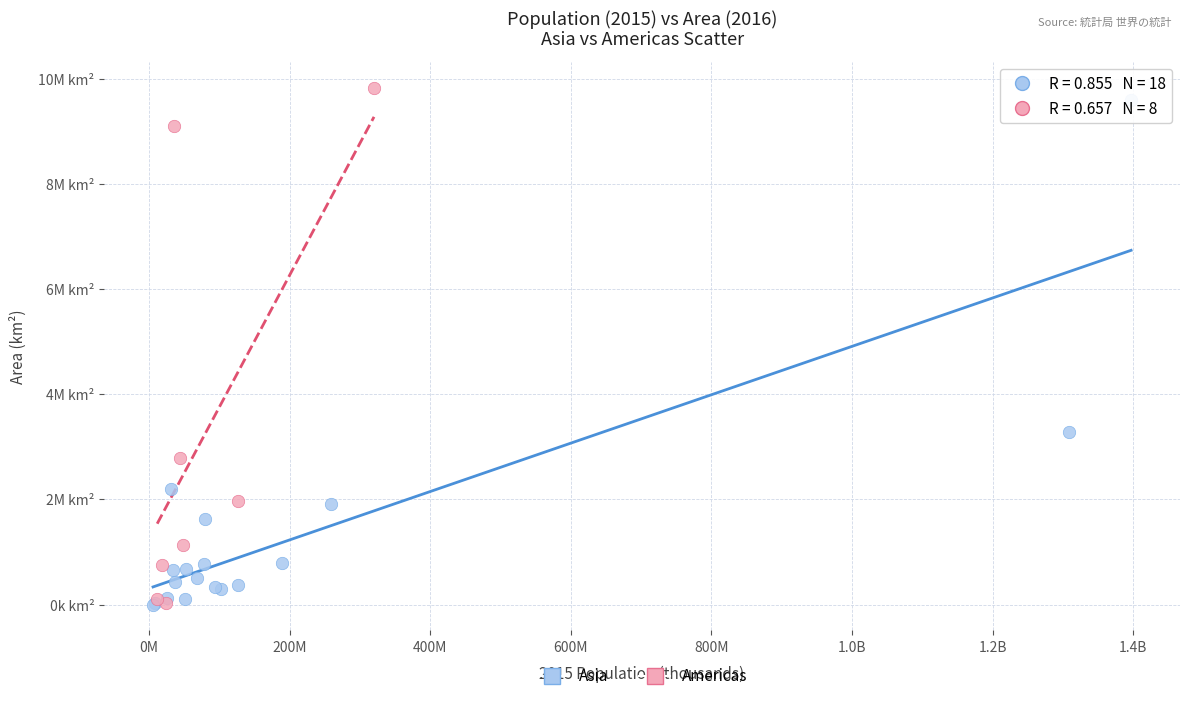

Which series has the widest spread of Y values?

Americas